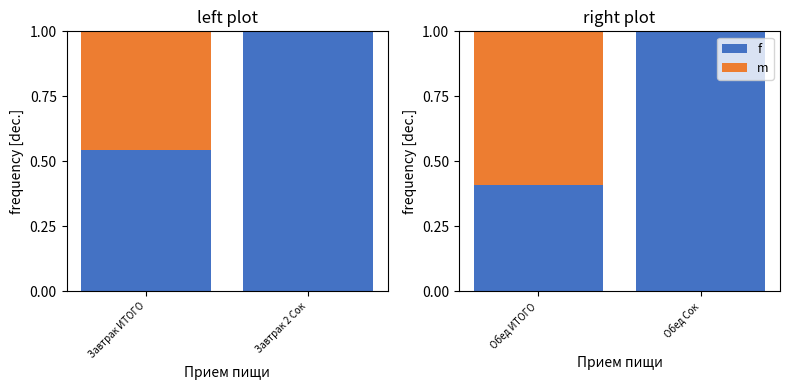

How many groups of bars are there?

2